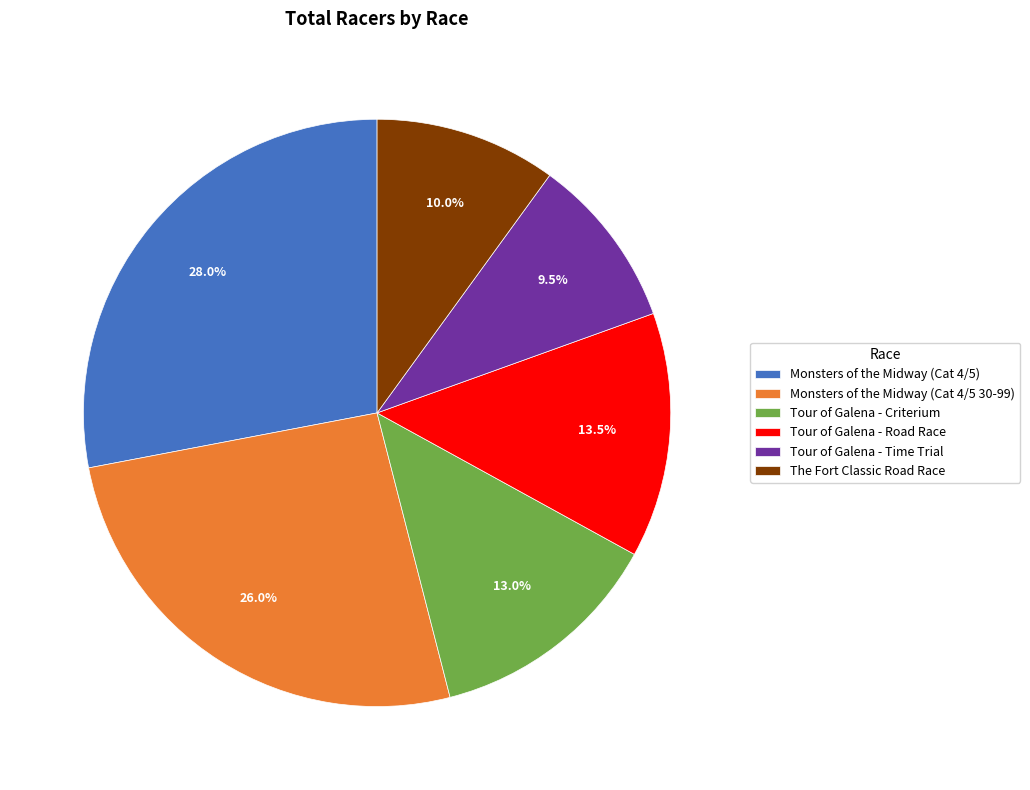

To the nearest percent, what is the difference between the Monsters of the Midway (Cat 4/5 30-99) and Tour of Galena - Time Trial slice percentages?

16%